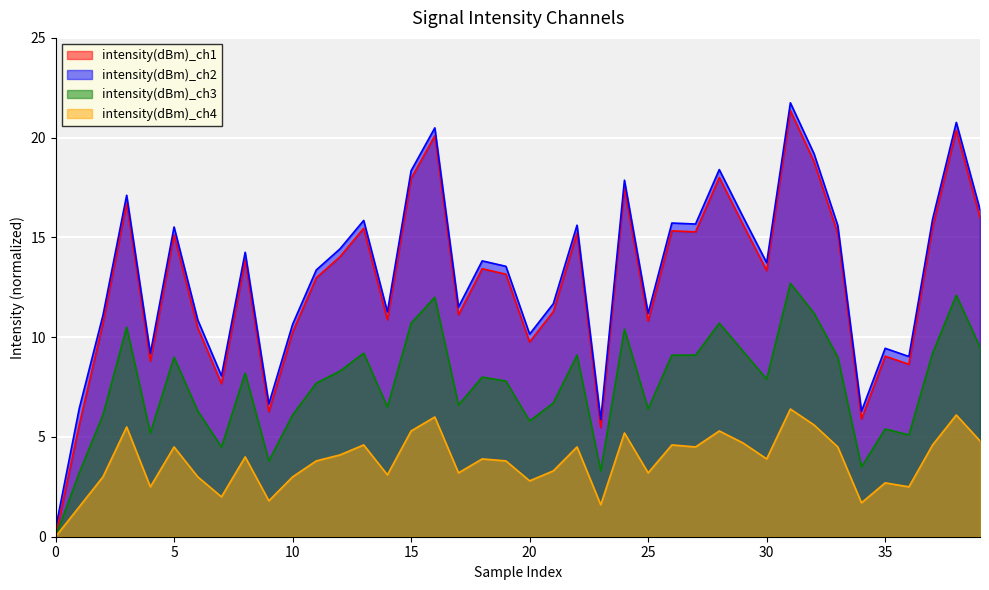

The intensity(dBm)_ch4 series shows 5.3 at 15. True or false?

True